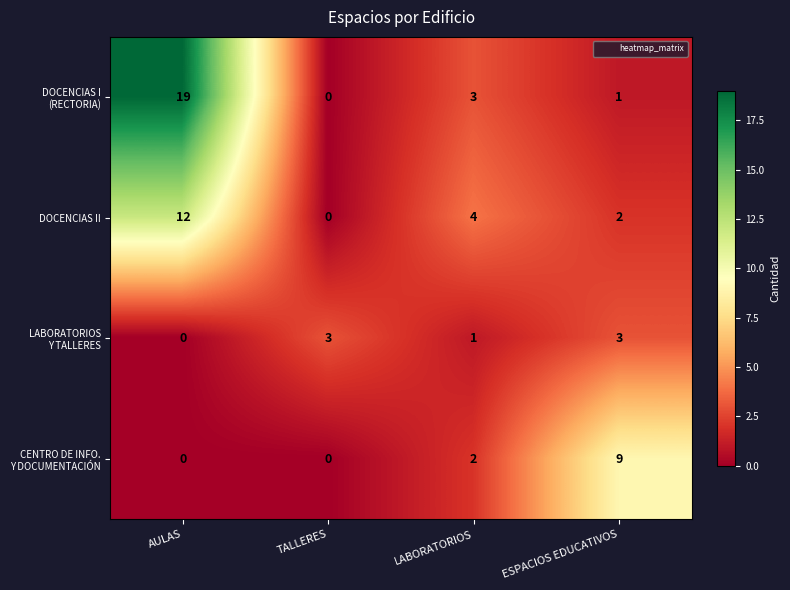

What is the total value across all series at AULAS?

31